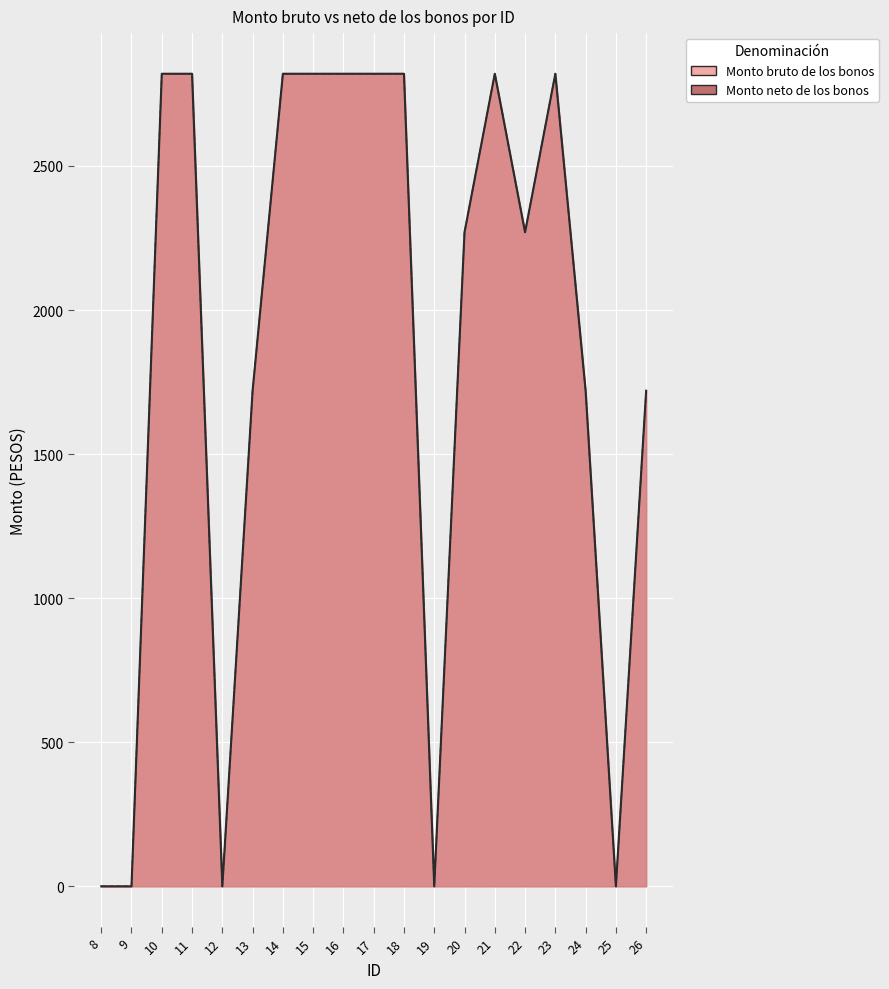

Count the number of data series in this chart.

2